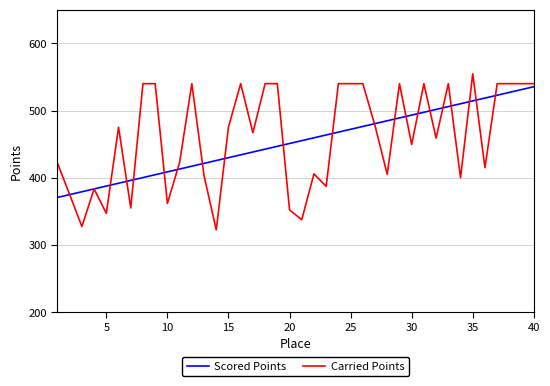

List the series in order of their peak value, lowest first.

Scored Points, Carried Points